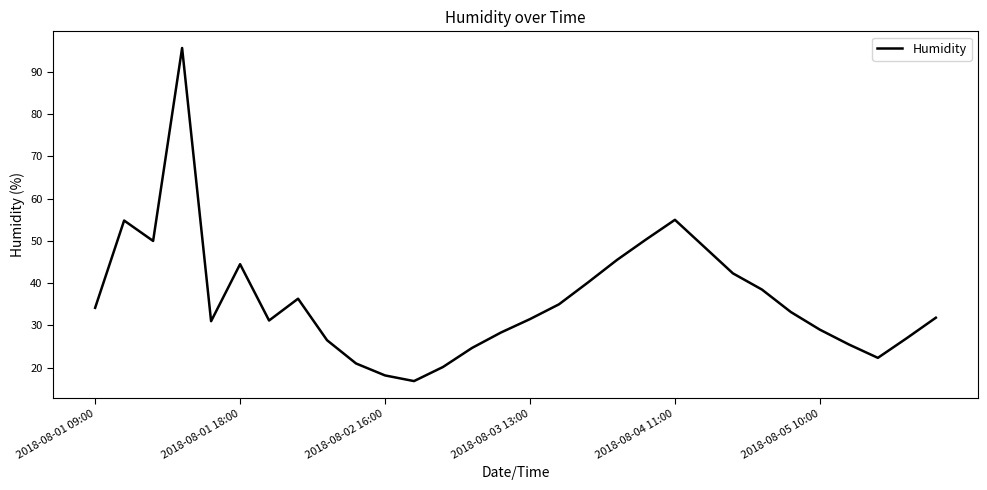

What is the maximum value shown in the chart?

95.7